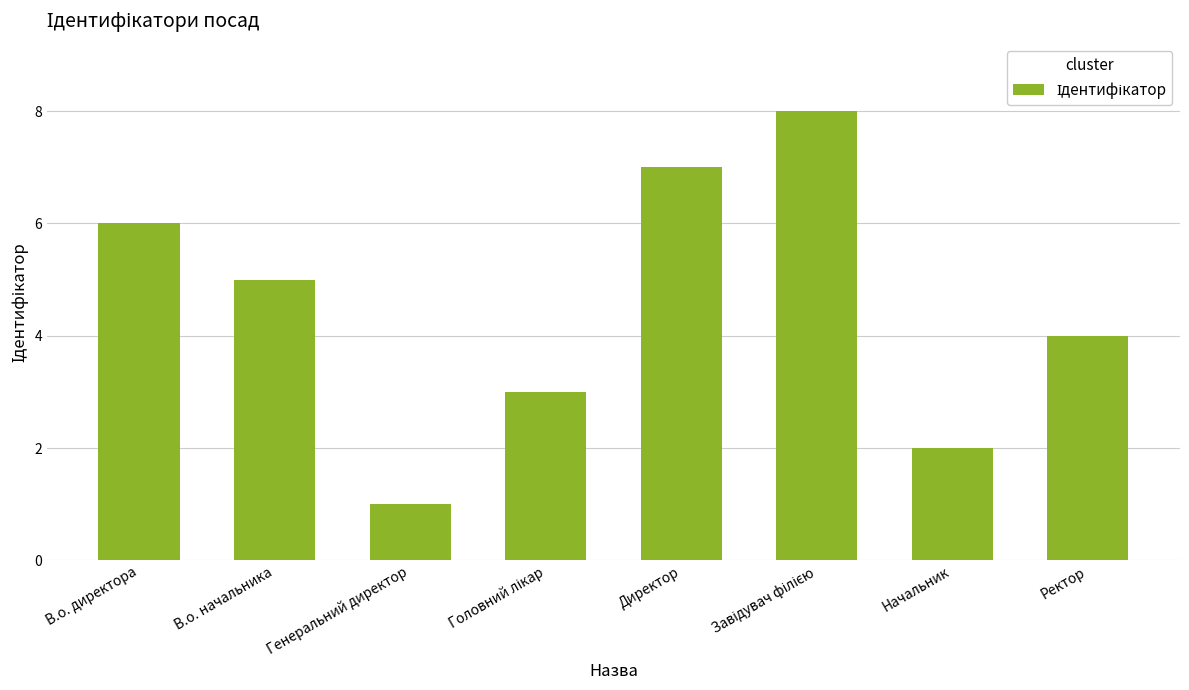

Reading left to right, extract all data points from this chart.

6	5	1	3	7	8	2	4